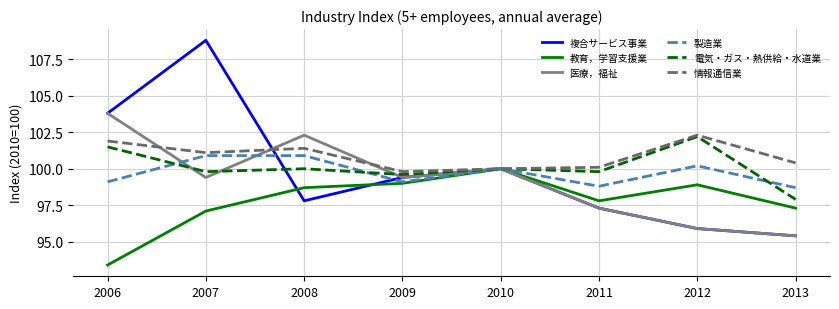

Which series has the largest total across all categories?

情報通信業